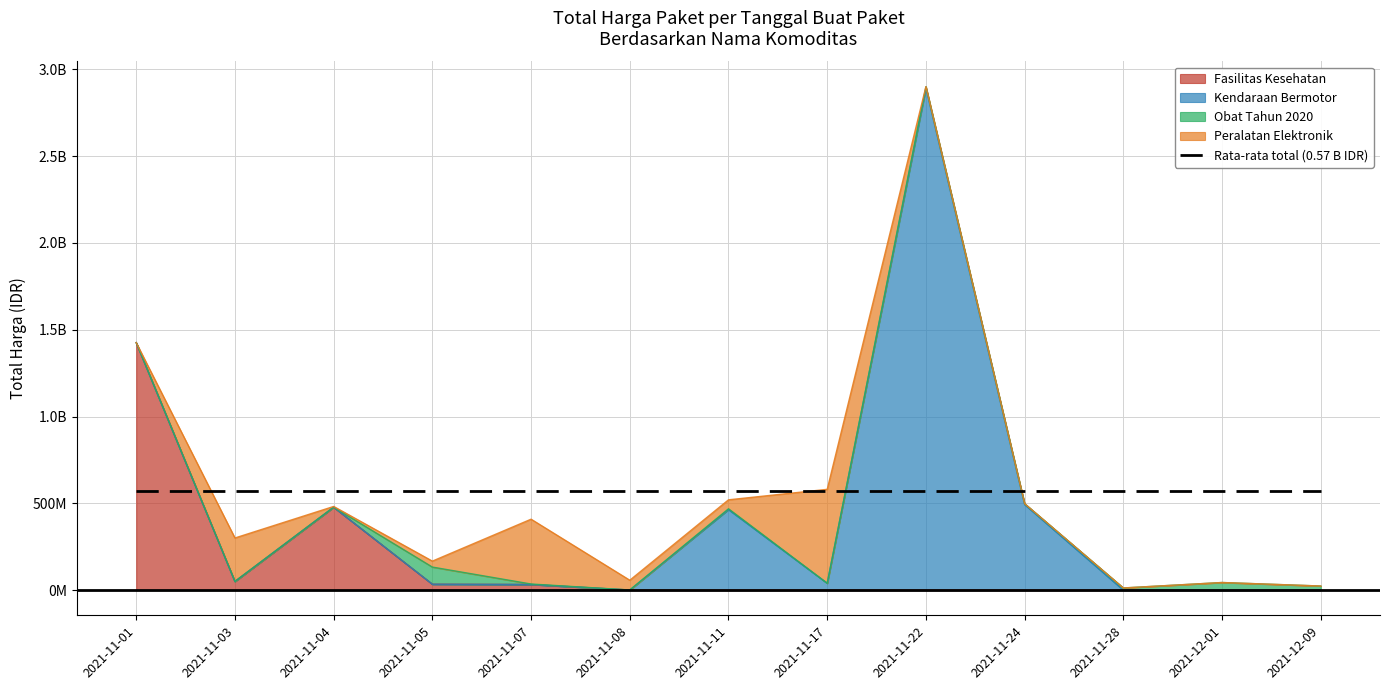

What is the average value of the Fasilitas Kesehatan series?

155401309